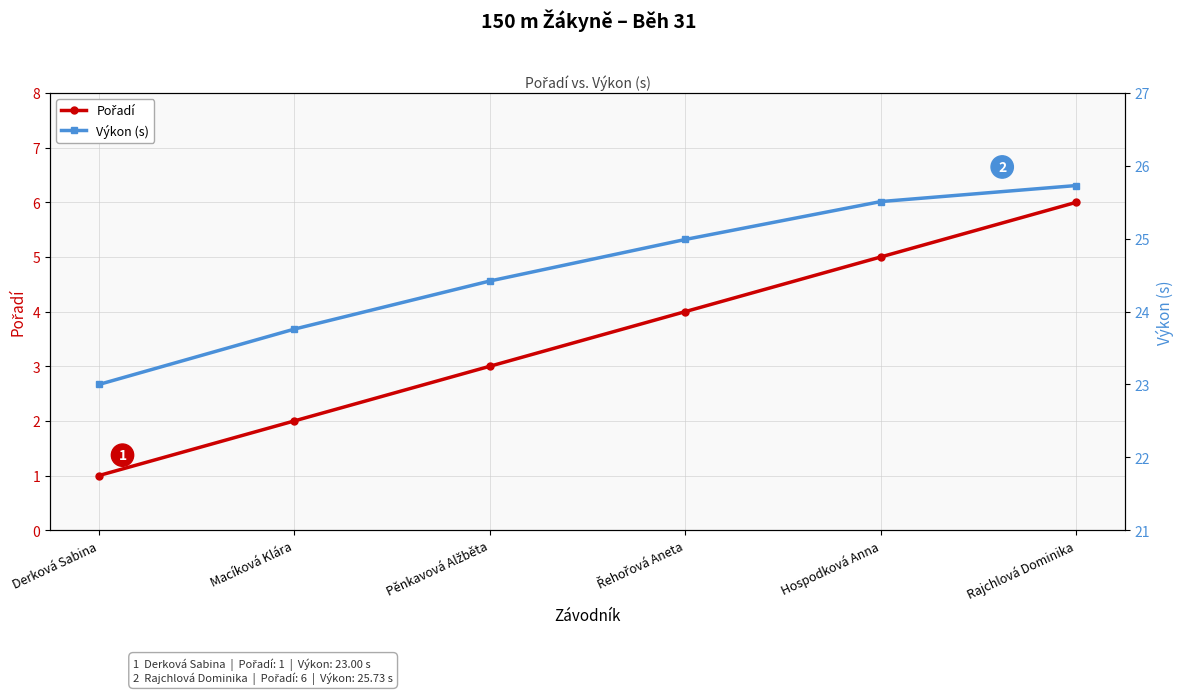

What is the sum of all Výkon (s) values?

147.4